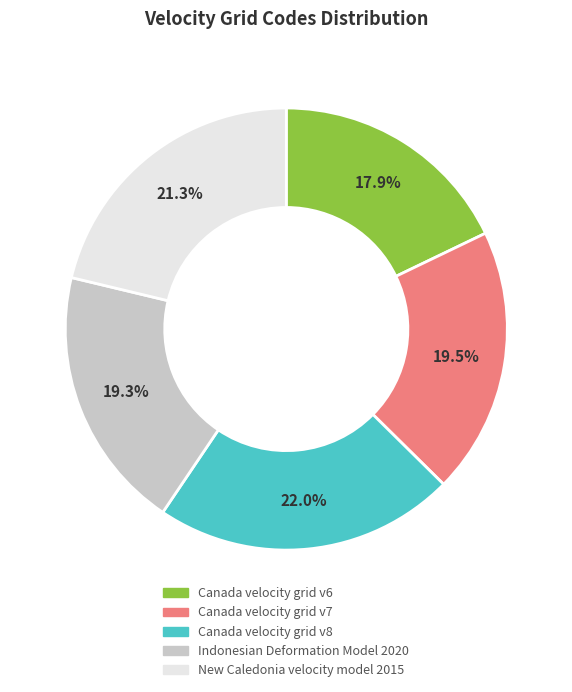

Which has a higher value, New Caledonia velocity model 2015 or Canada velocity grid v8?

Canada velocity grid v8